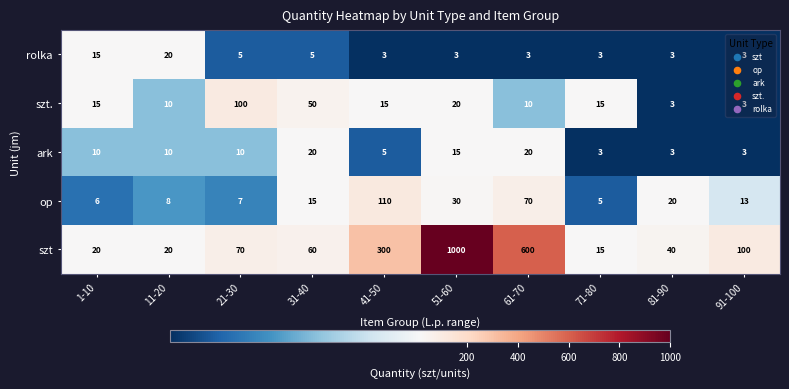

The ark series shows 3 at 81-90. True or false?

True